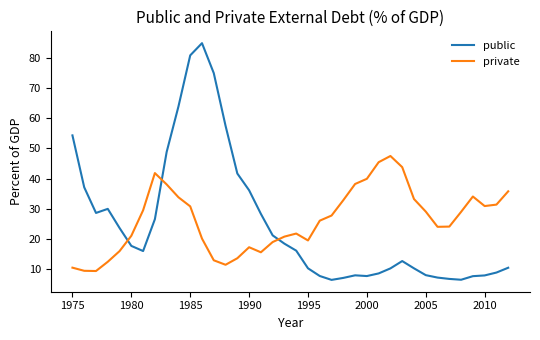

Rank the series by their maximum value, from lowest to highest.

private, public